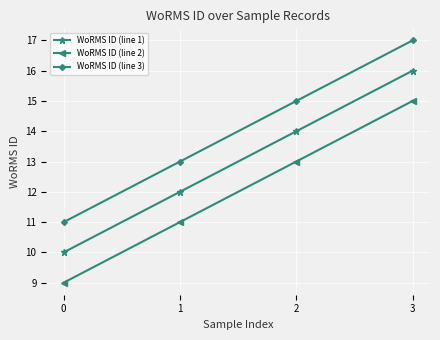

Is the value of WoRMS ID (line 1) at 0 greater than the value of WoRMS ID (line 2) at 3?

No